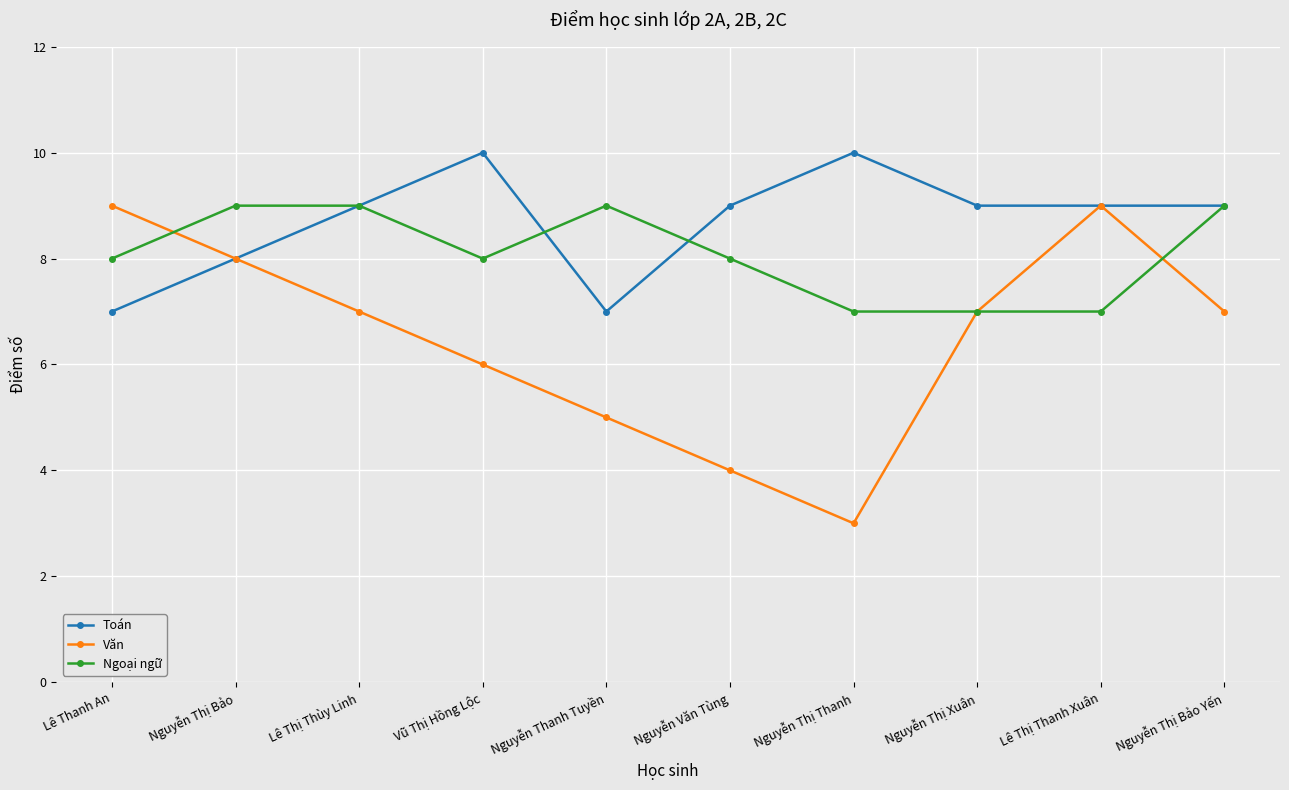

Reading left to right, transcribe all the data shown in this chart.

Toán: Lê Thanh An=7	Nguyễn Thị Bảo=8	Lê Thị Thùy Linh=9	Vũ Thị Hồng Lộc=10	Nguyễn Thanh Tuyền=7	Nguyễn Văn Tùng=9	Nguyễn Thị Thanh=10	Nguyễn Thị Xuân=9	Lê Thị Thanh Xuân=9	Nguyễn Thị Bảo Yến=9
Văn: Lê Thanh An=9	Nguyễn Thị Bảo=8	Lê Thị Thùy Linh=7	Vũ Thị Hồng Lộc=6	Nguyễn Thanh Tuyền=5	Nguyễn Văn Tùng=4	Nguyễn Thị Thanh=3	Nguyễn Thị Xuân=7	Lê Thị Thanh Xuân=9	Nguyễn Thị Bảo Yến=7
Ngoại ngữ: Lê Thanh An=8	Nguyễn Thị Bảo=9	Lê Thị Thùy Linh=9	Vũ Thị Hồng Lộc=8	Nguyễn Thanh Tuyền=9	Nguyễn Văn Tùng=8	Nguyễn Thị Thanh=7	Nguyễn Thị Xuân=7	Lê Thị Thanh Xuân=7	Nguyễn Thị Bảo Yến=9